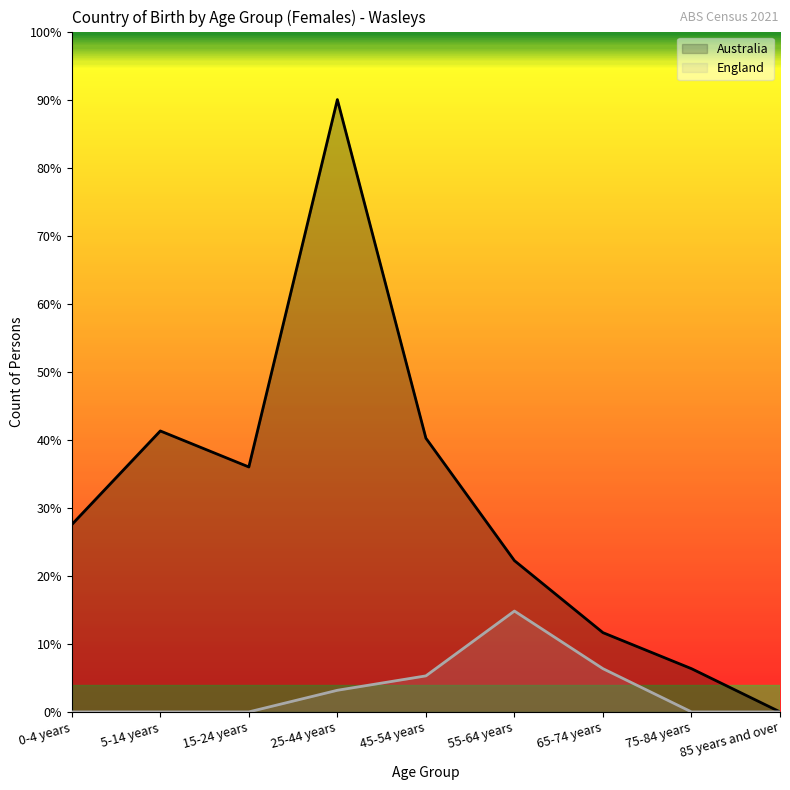

Is the value of England at 5-14 years greater than the value of Australia at 0-4 years?

No